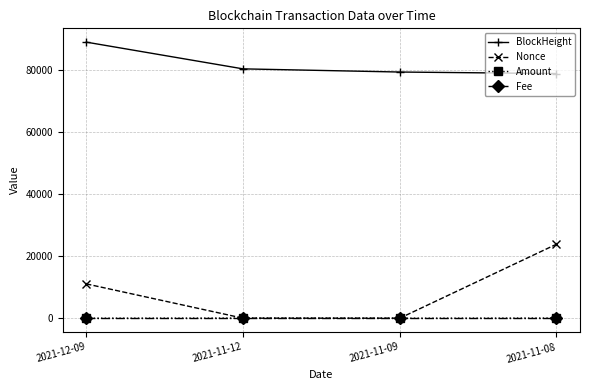

What is the difference between the highest and lowest values at 2021-11-12?

80237.0